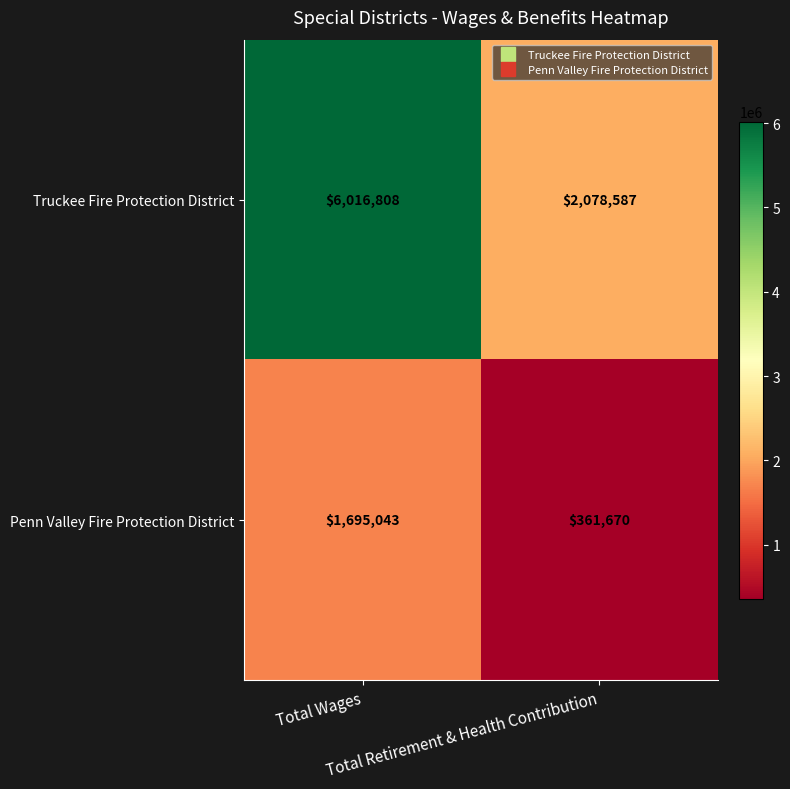

Which series has the widest spread of values?

Truckee Fire Protection District